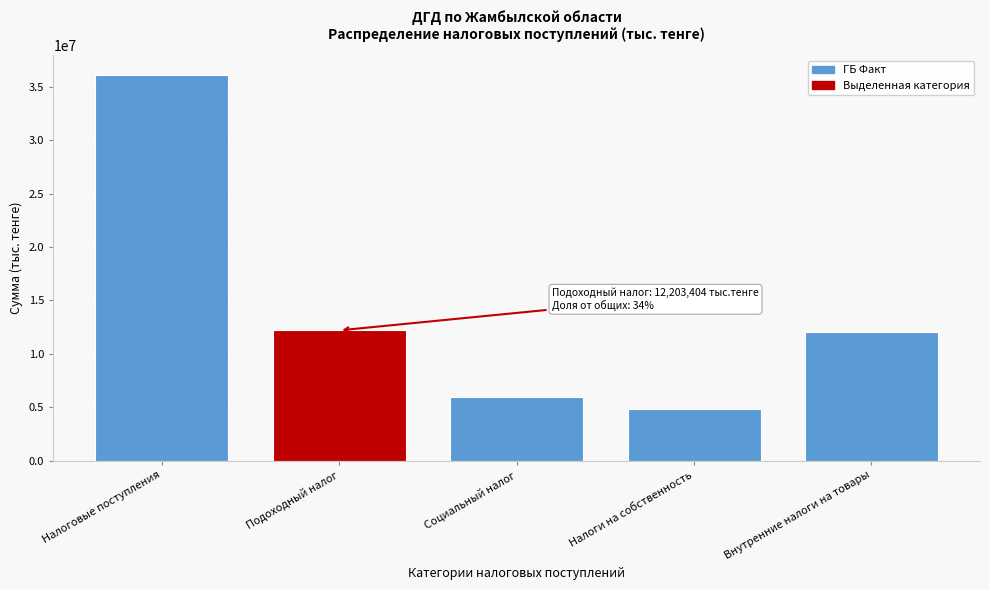

Reading left to right, list all the values displayed in this chart.

36111010	12203404	6010146	4858645	12050977